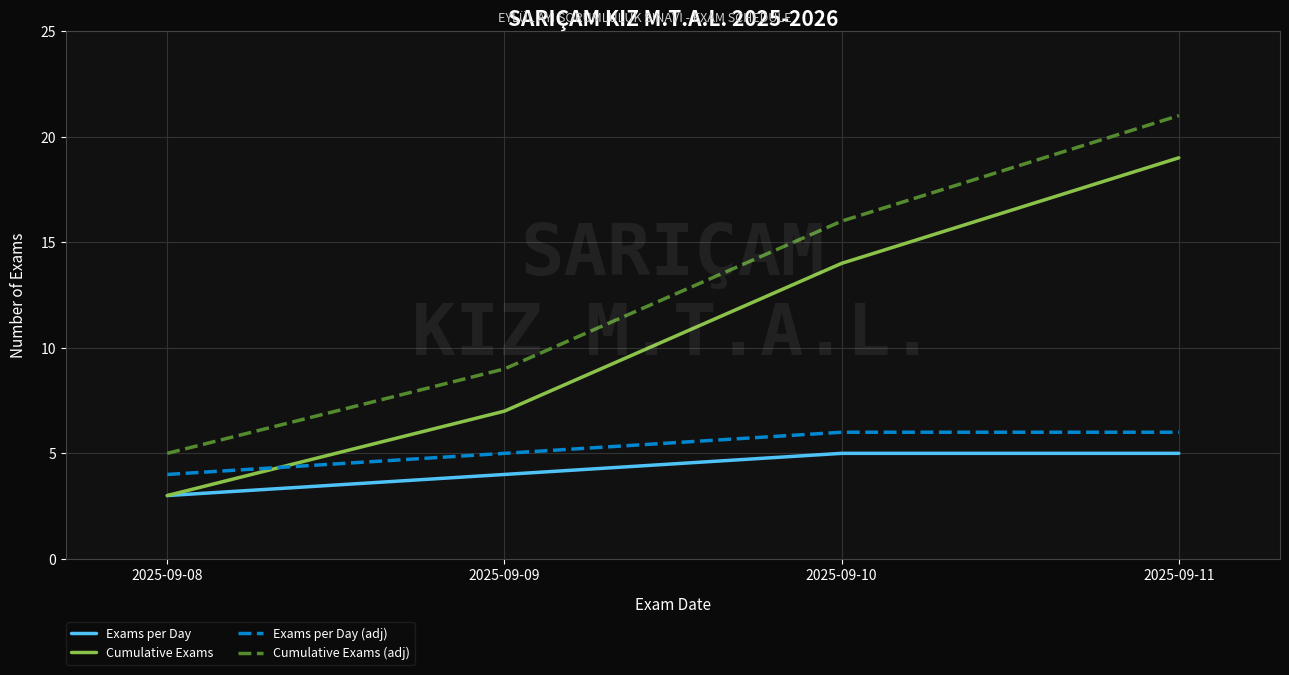

True or false: Cumulative Exams has more than 2 interior local peaks.

False